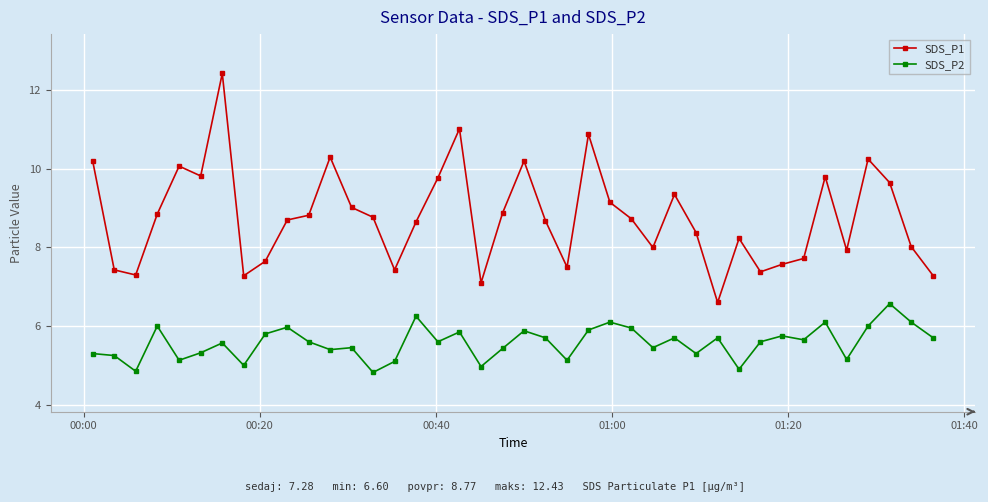

Which series has the largest range (max minus min)?

SDS_P1